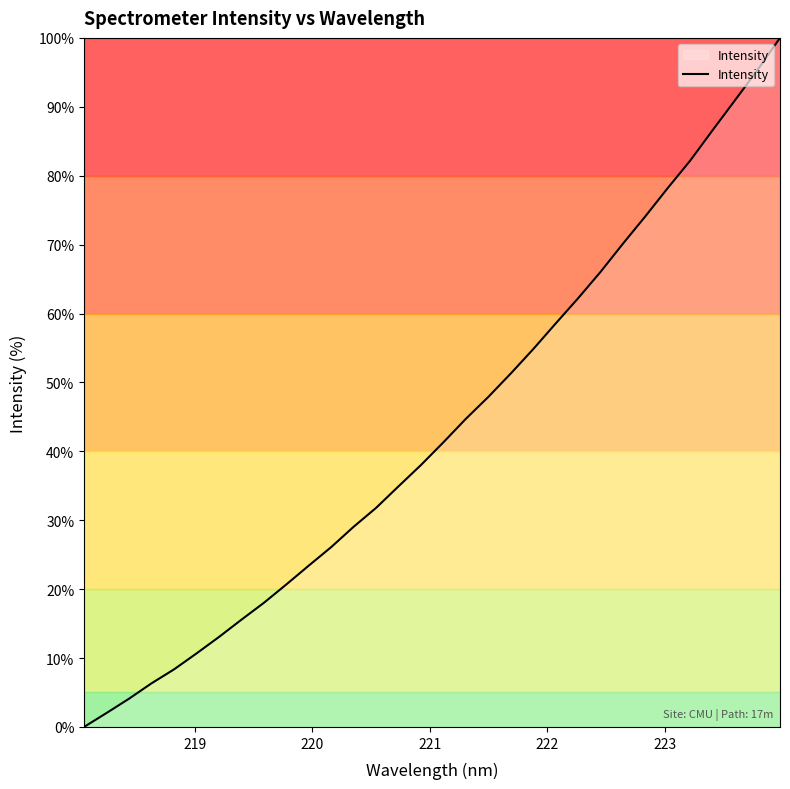

What is the greatest value displayed?

100.0